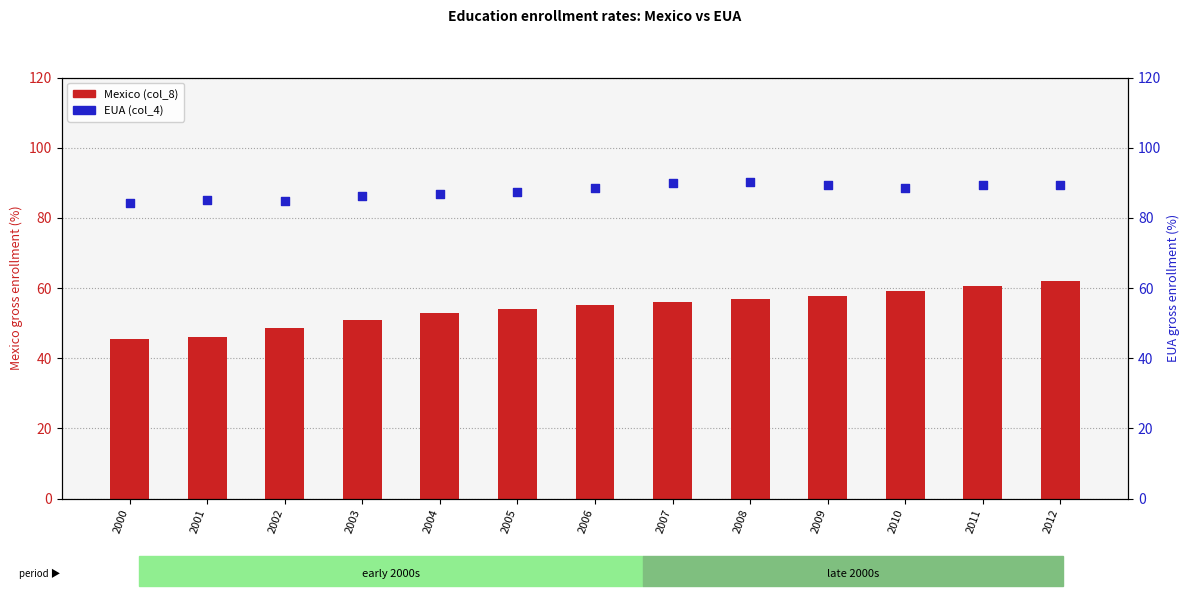

Which series has the widest spread of Y values?

Mexico (col_8)